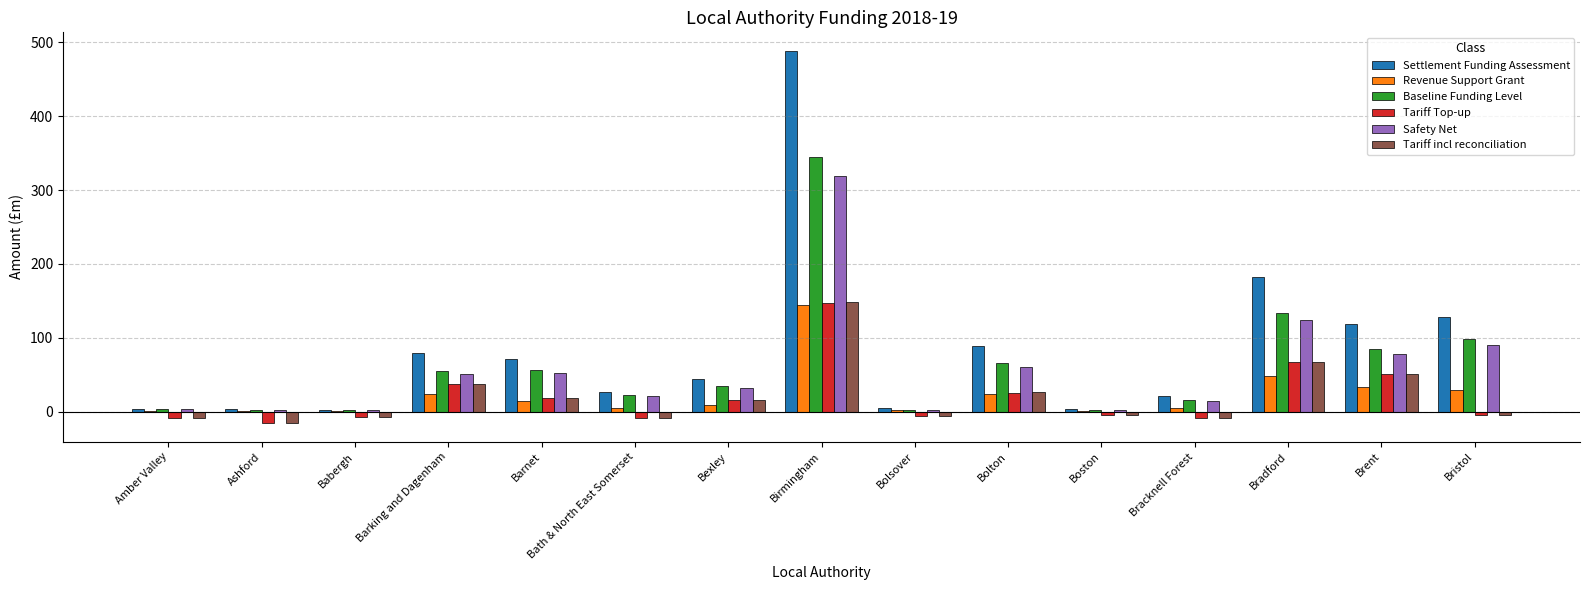

At which category is the sum across all series the highest?

Birmingham